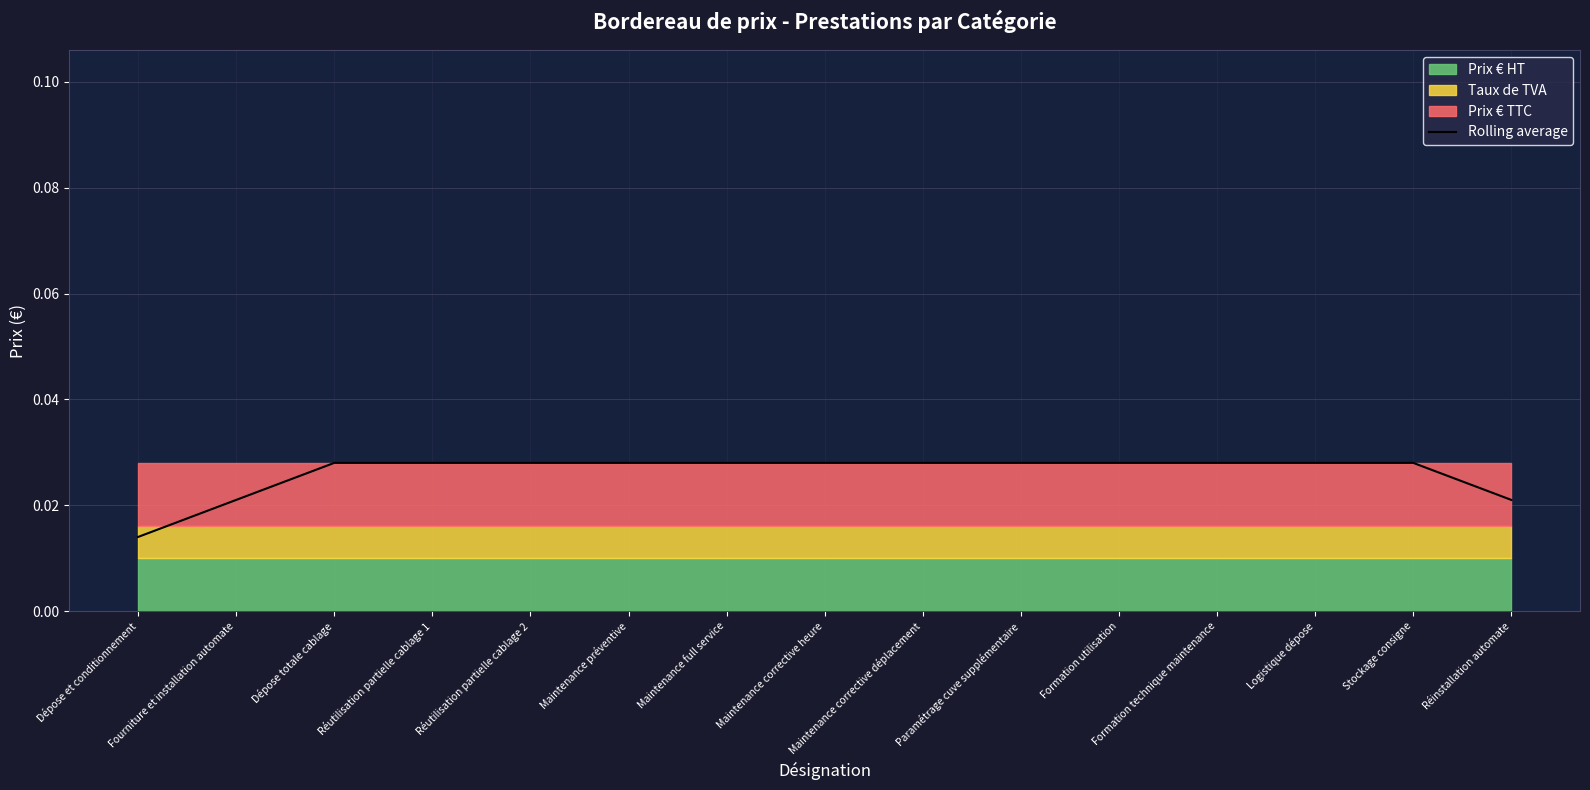

Does the chart display data point markers on the line(s)?

No